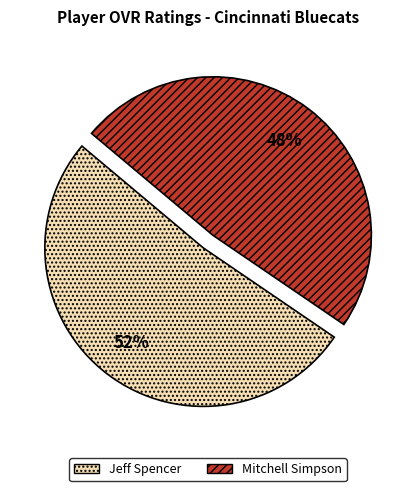

True or false: Mitchell Simpson accounts for 60% of the total.

False